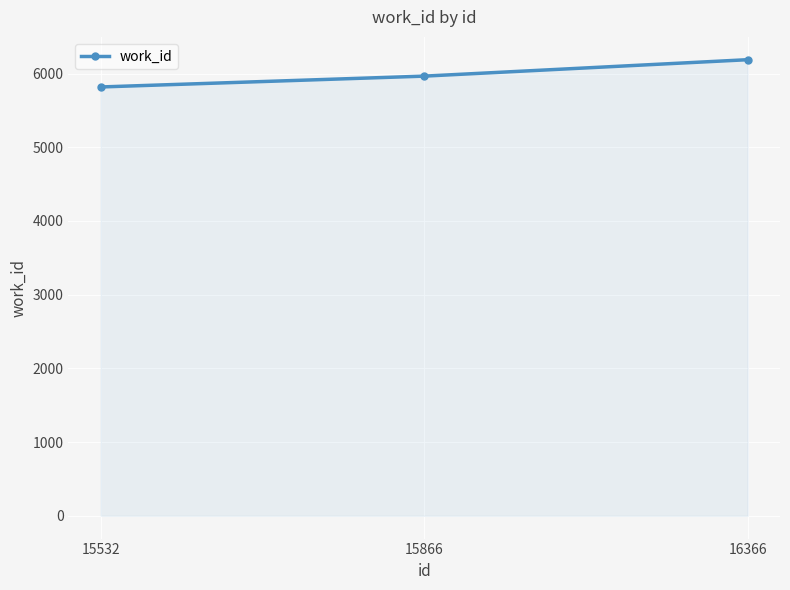

What value does the data have at 15532, to the nearest 10?

5820